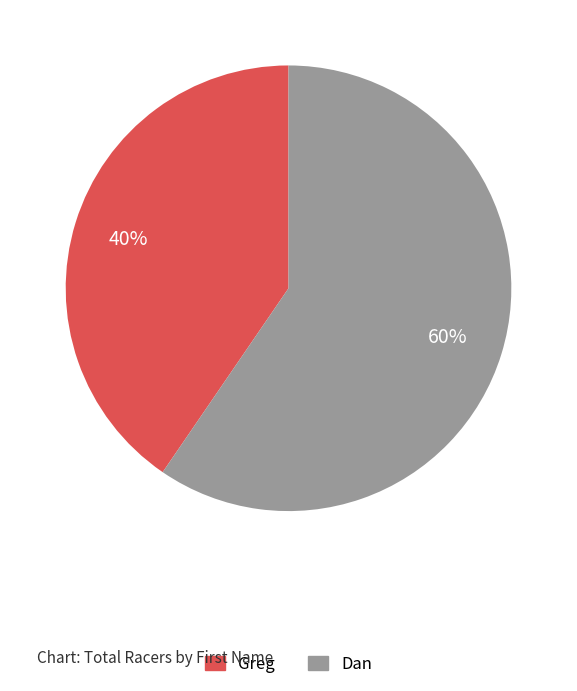

Do Dan and Greg together represent more than half of the pie?

Yes